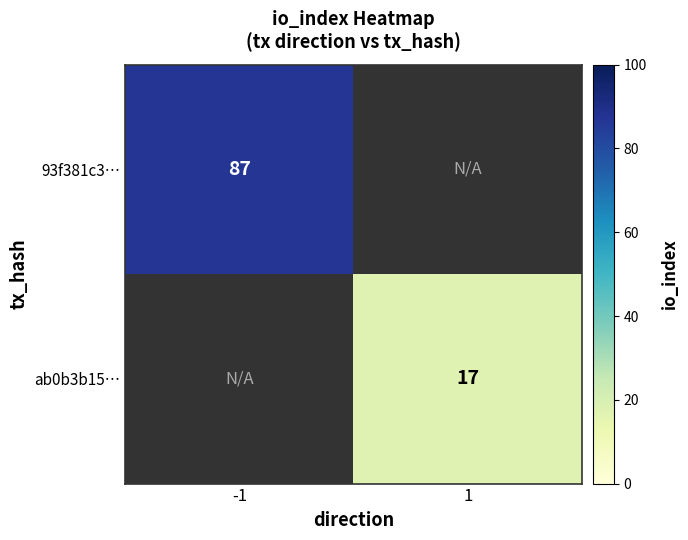

How many series are shown in this chart?

2